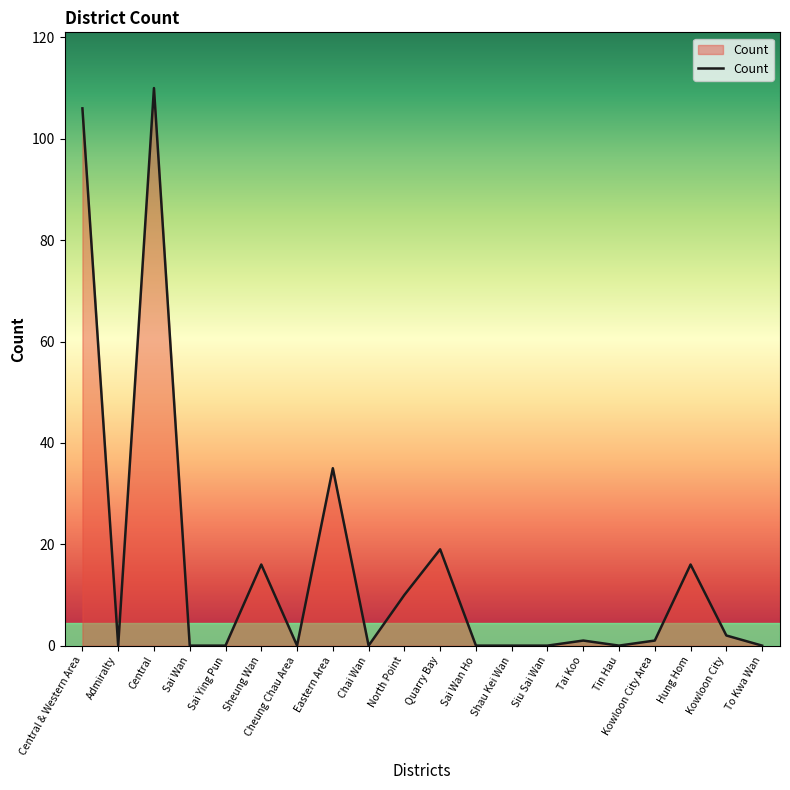

What is the difference between the maximum and minimum values?

110